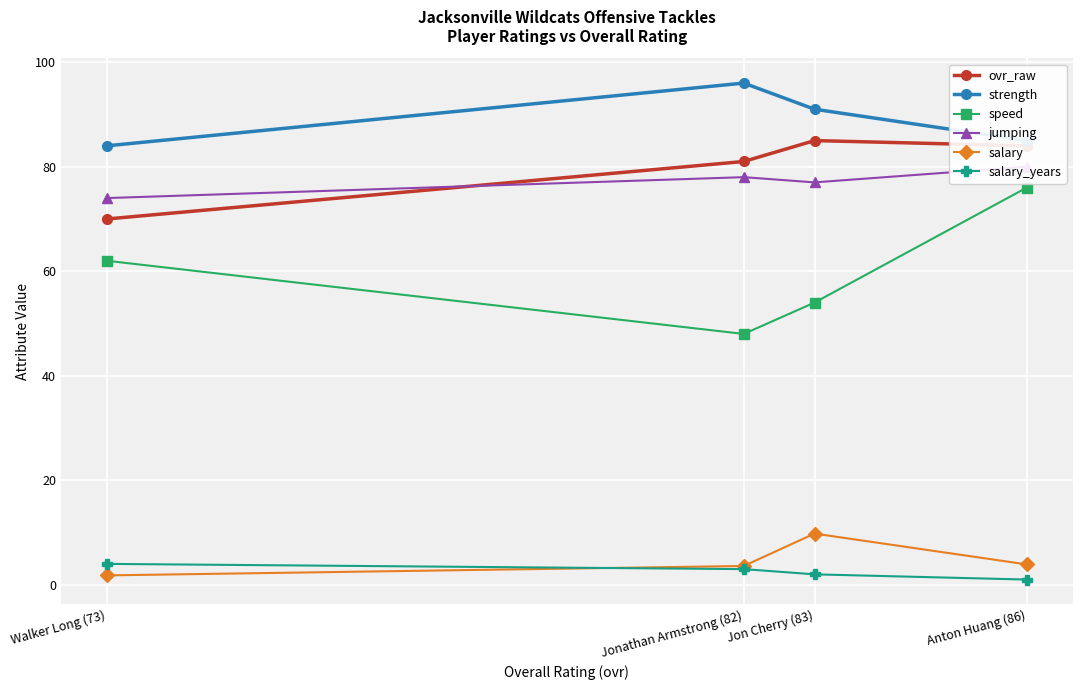

True or false: ovr_raw has more than 2 interior local peaks.

False